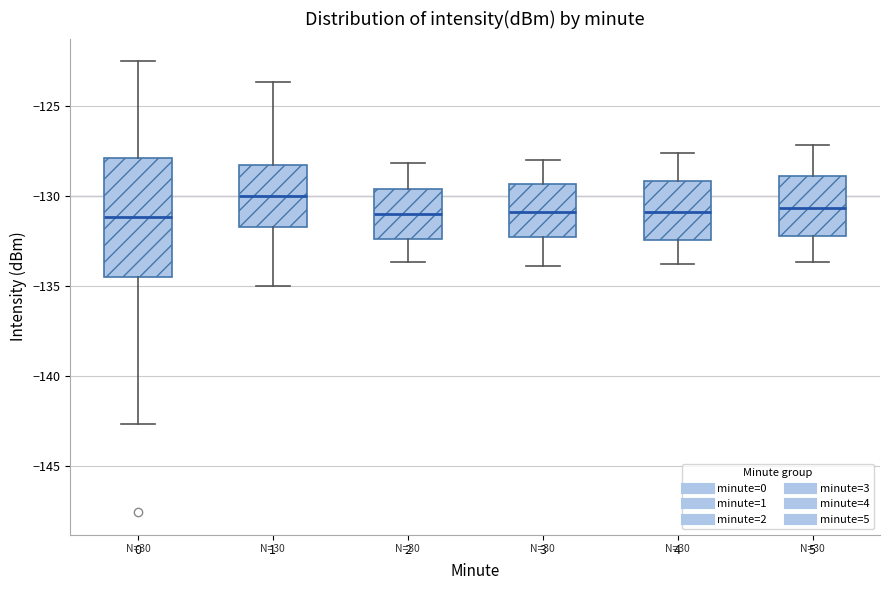

Where does the lower whisker of the box at x = 4 end on the y-axis? The values are not printed on the chart, so give them approximately, as read against the axis.

-134.0